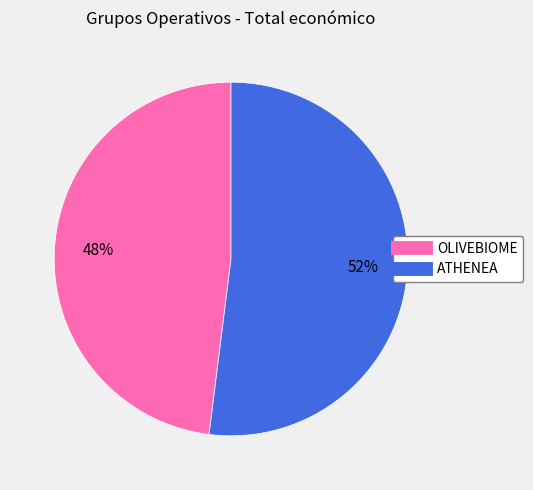

What is the largest slice in the pie chart?

ATHENEA